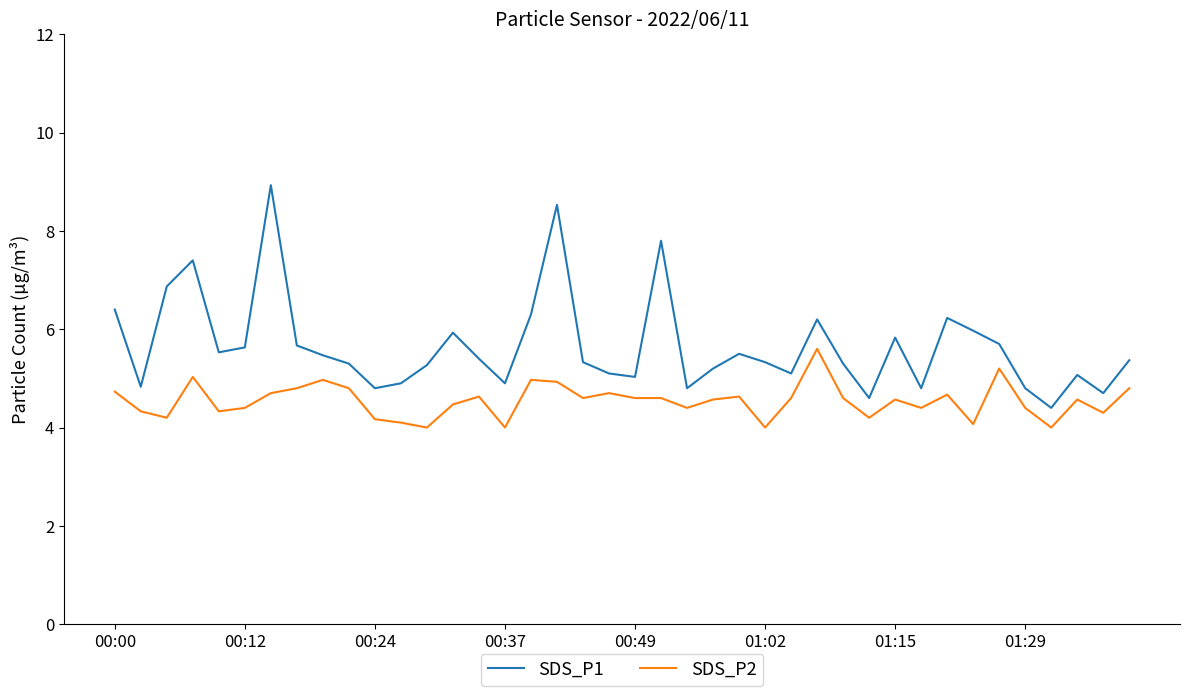

What is the maximum value shown in the chart?

8.9